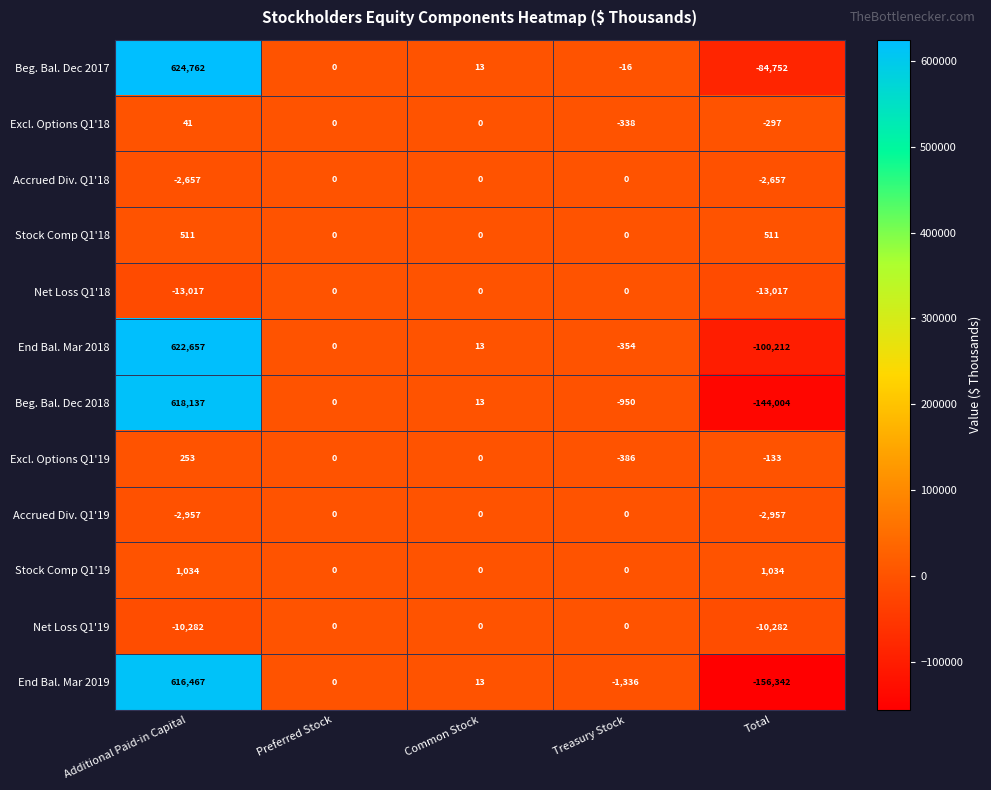

What is the average value of the End Bal. Mar 2019 series?

91760